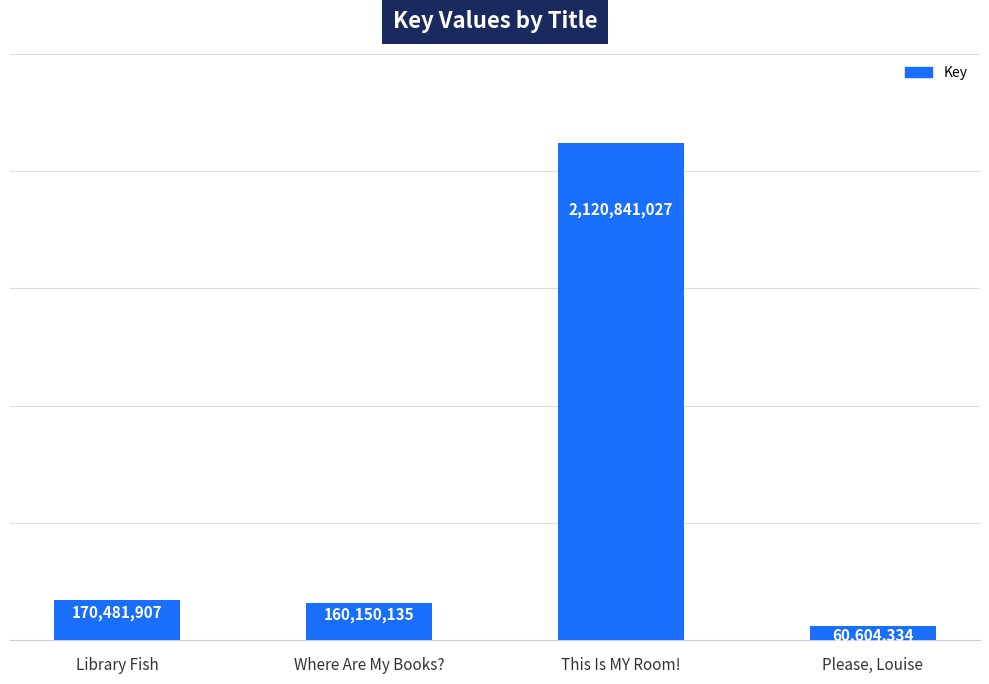

Between Please, Louise and Where Are My Books?, which is larger?

Where Are My Books?